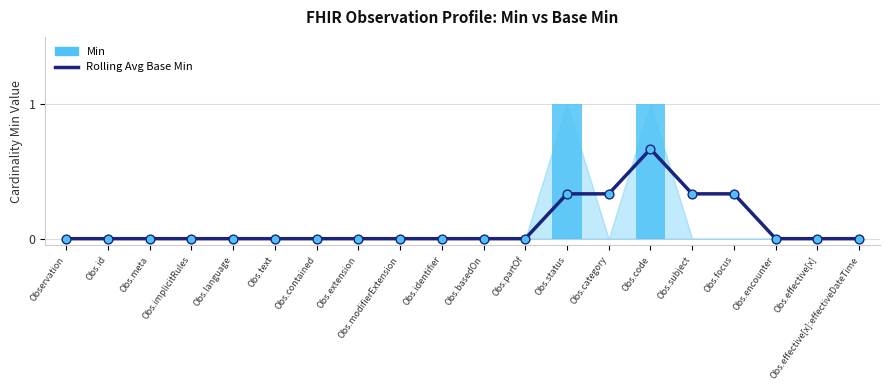

At how many categories does at least one series exceed 0?

5